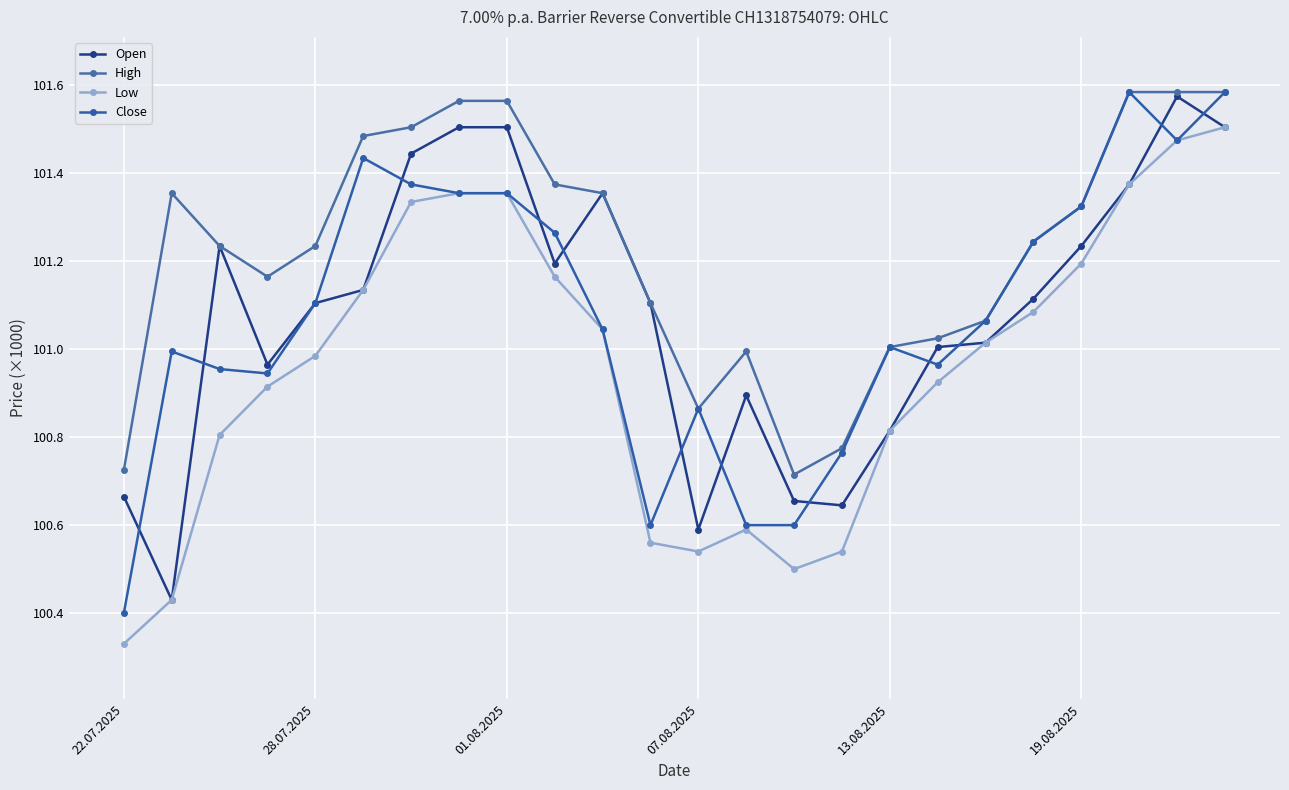

Which category has the highest value in the High series?

21